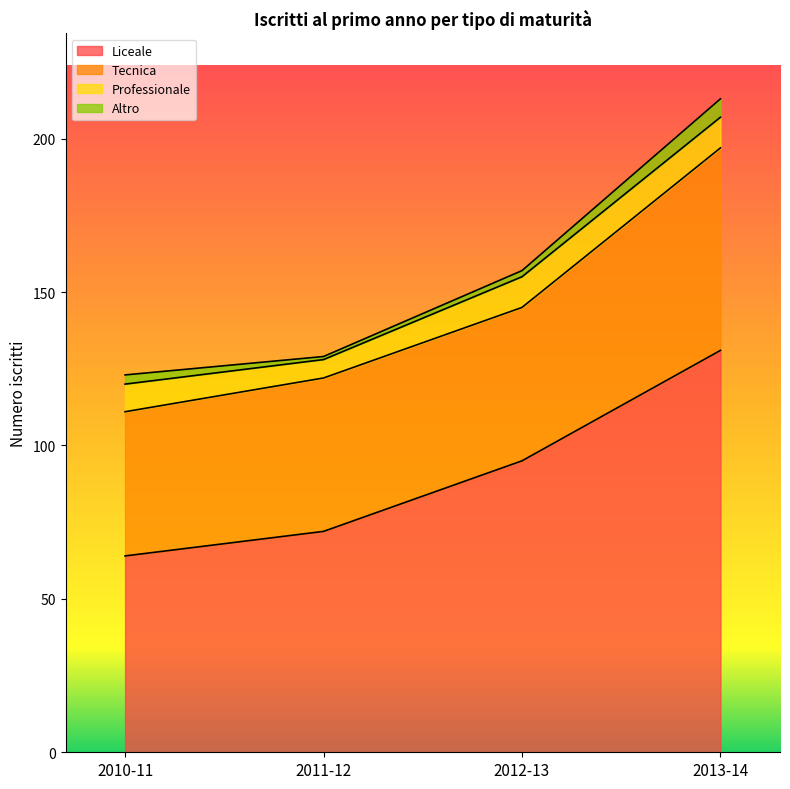

What is the approximate value of Altro at 2013-14?

6